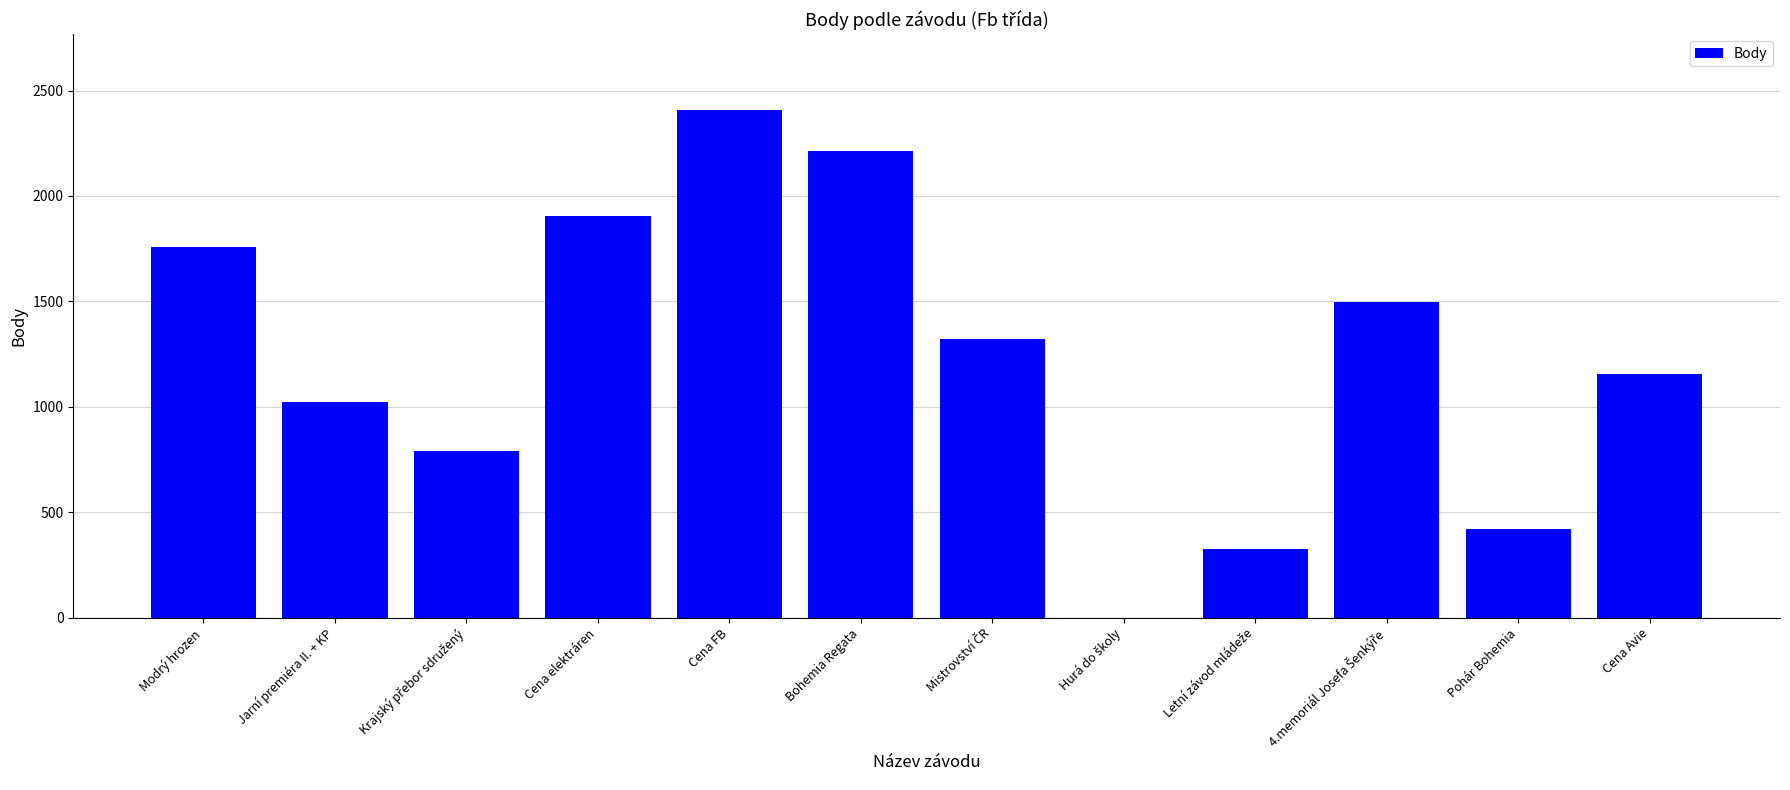

Which label corresponds to the largest value in the chart?

Cena FB